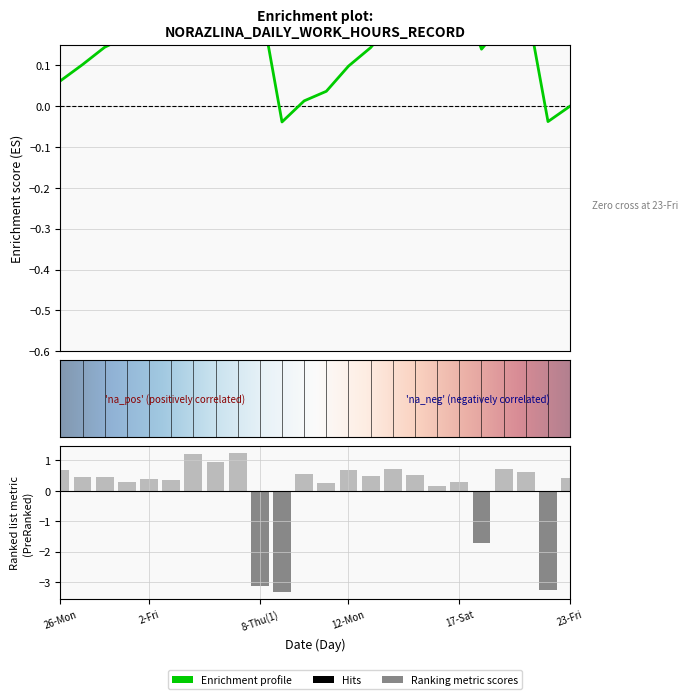

Is it true that the value at 17-Sat is 0.1?

False